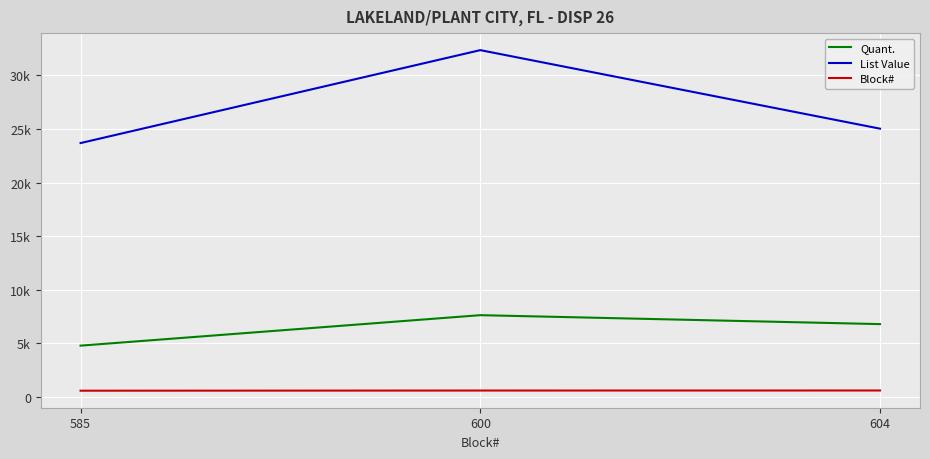

What is the spread (max minus min) of values at 585?

23106.7